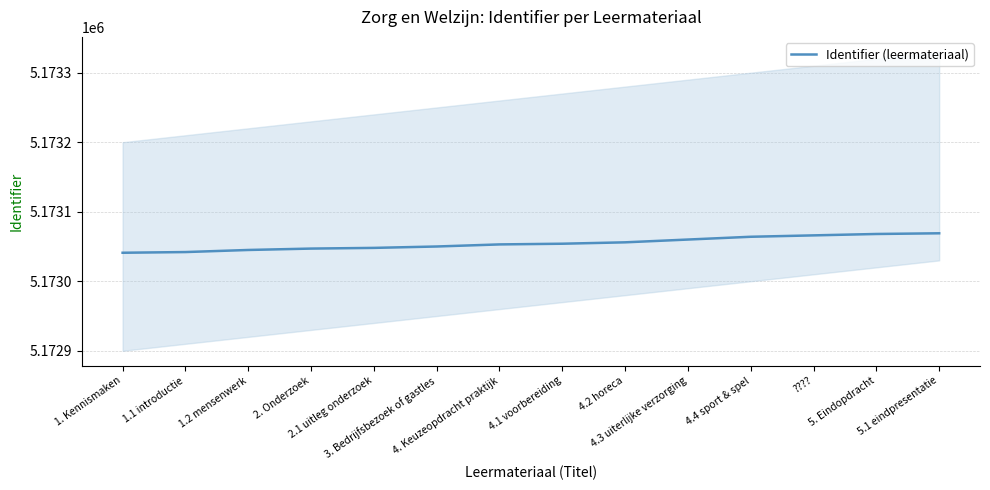

At which label does the data first exceed 5173054?

4.2 horeca